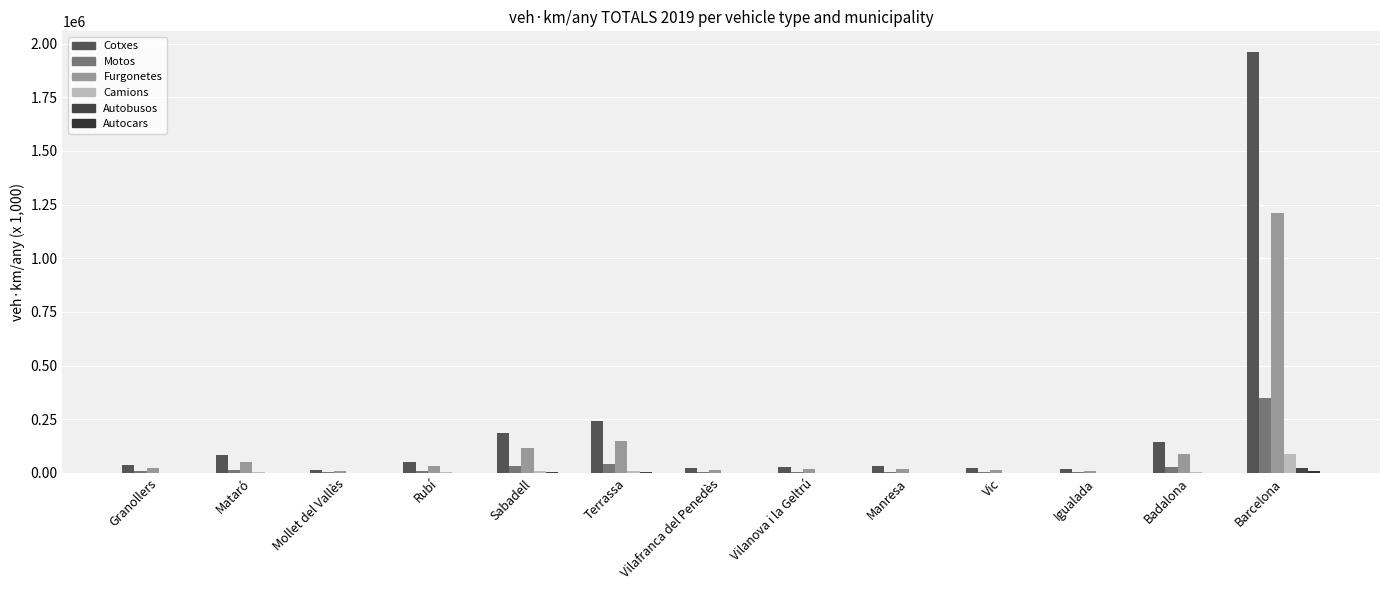

What is the minimum value shown in the chart?

58.0